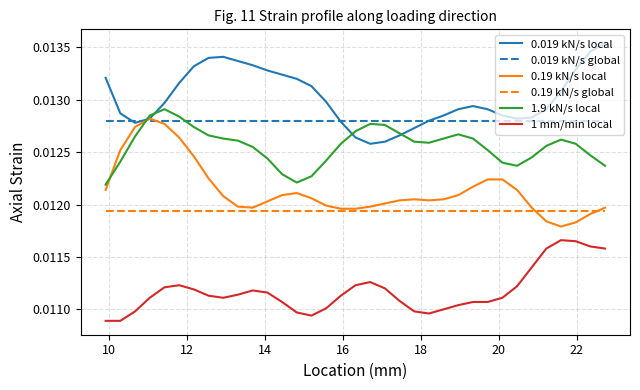

True or false: 0.19 kN/s local and 1 mm/min local cross at least once.

False